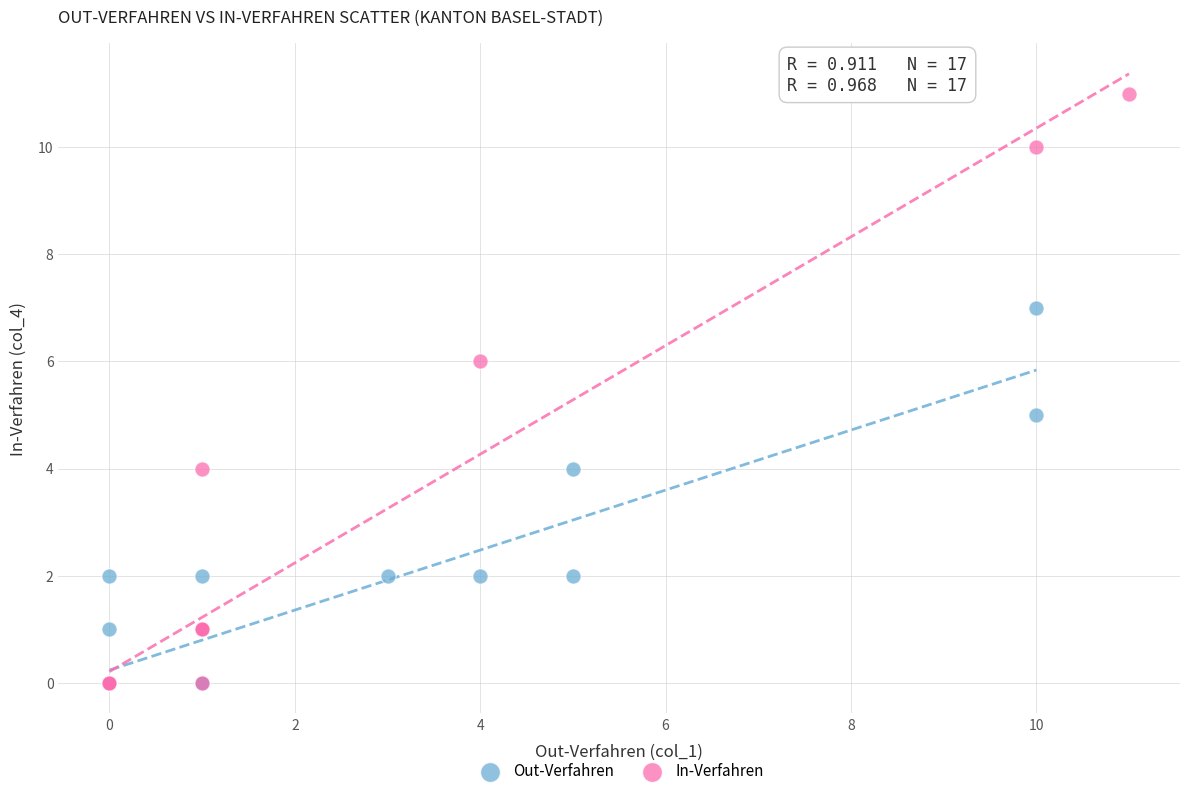

What are all the series names shown in the legend?

Out-Verfahren, In-Verfahren